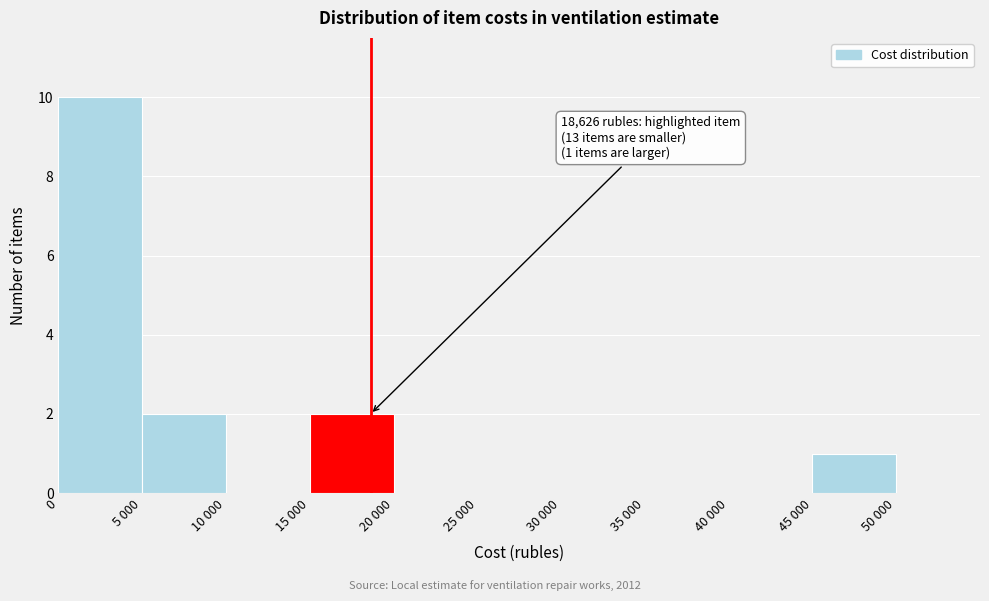

Reading left to right, list all the values displayed in this chart.

0=10	5 000=2	10 000=0	15 000=2	20 000=0	25 000=0	30 000=0	35 000=0	40 000=0	45 000=1	50 000=0